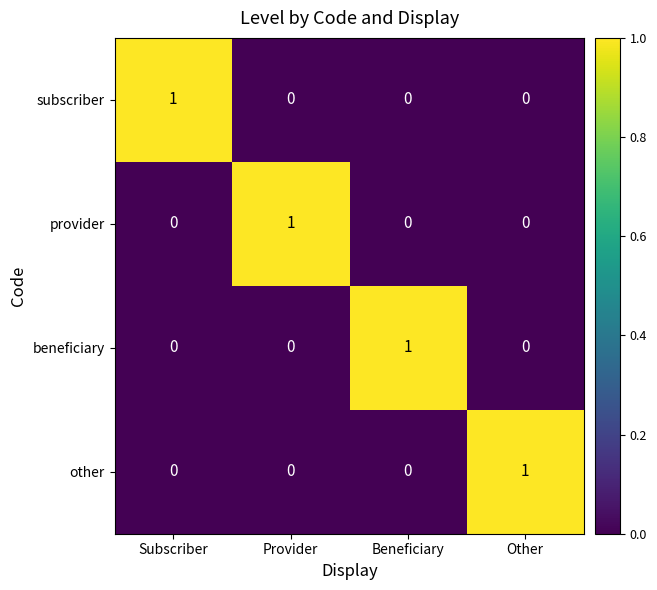

Reading left to right, what are all the values shown in this chart?

subscriber: Subscriber=1	Provider=0	Beneficiary=0	Other=0
provider: Subscriber=0	Provider=1	Beneficiary=0	Other=0
beneficiary: Subscriber=0	Provider=0	Beneficiary=1	Other=0
other: Subscriber=0	Provider=0	Beneficiary=0	Other=1